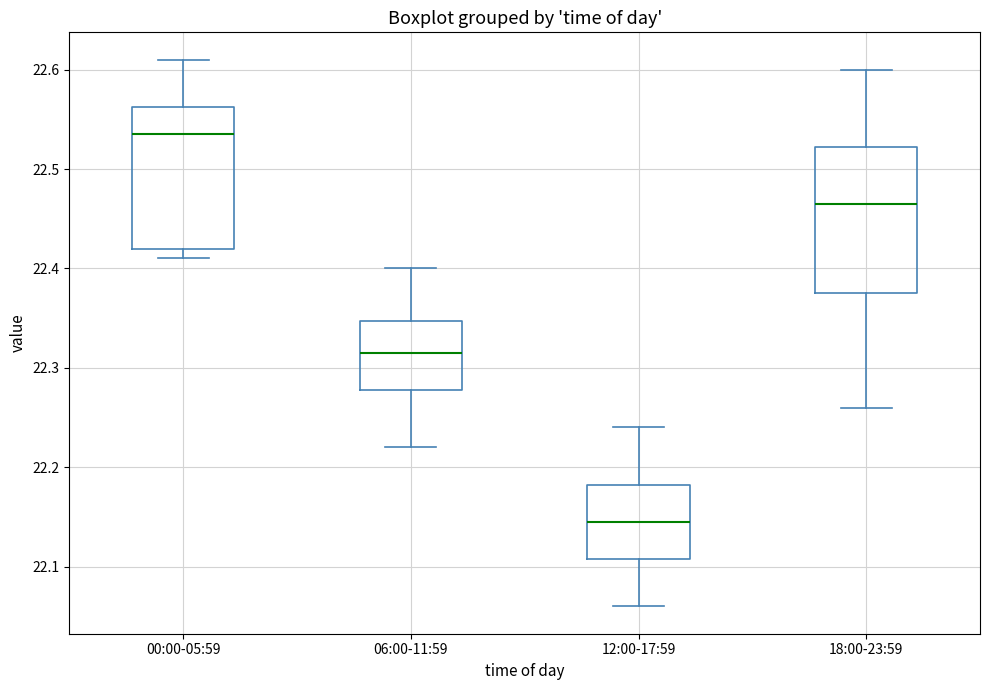

Reading left to right, read every box against the y-axis: the position of its median line, the range the box covers, and the ends of its whiskers. The values are not printed on the chart, so give them approximately, as read against the axis.

00:00-05:59: median 22.54, box 22.42 to 22.56, whiskers 22.41 to 22.61
06:00-11:59: median 22.32, box 22.28 to 22.35, whiskers 22.22 to 22.40
12:00-17:59: median 22.15, box 22.11 to 22.18, whiskers 22.06 to 22.24
18:00-23:59: median 22.47, box 22.38 to 22.52, whiskers 22.26 to 22.60